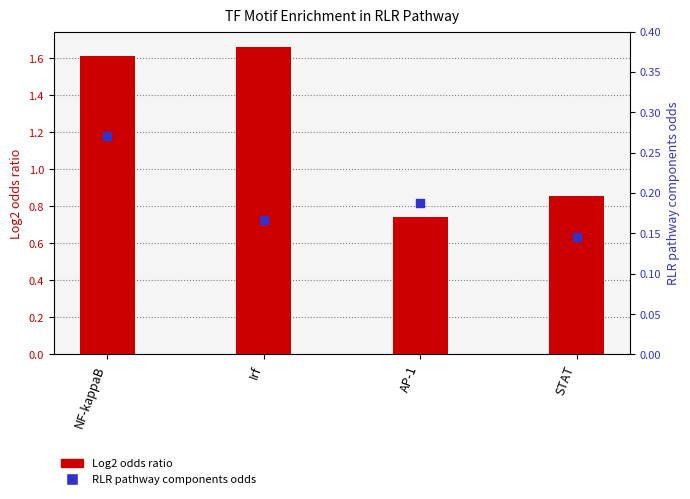

What is the total value across all series at Irf?

1.8